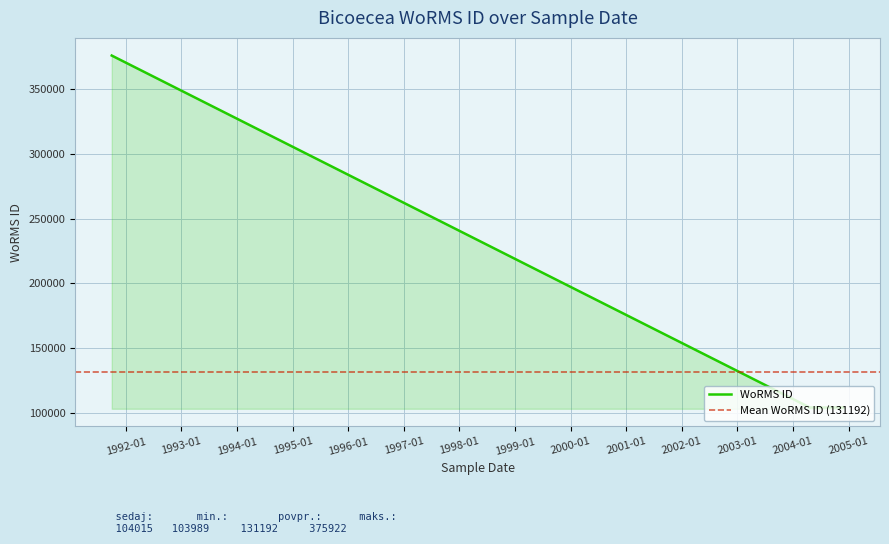

How many values are below 104012?

5